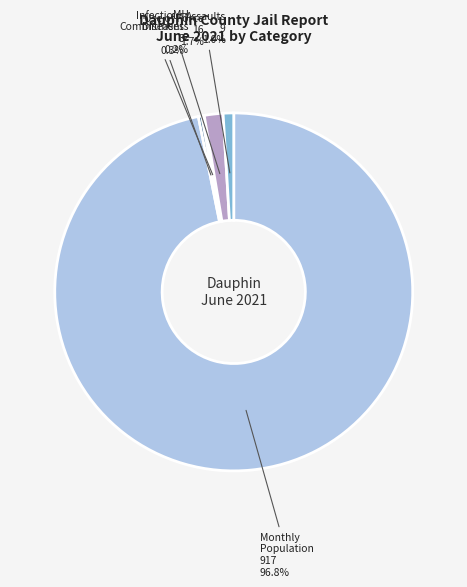

Which category accounts for the majority?

Monthly Population 917